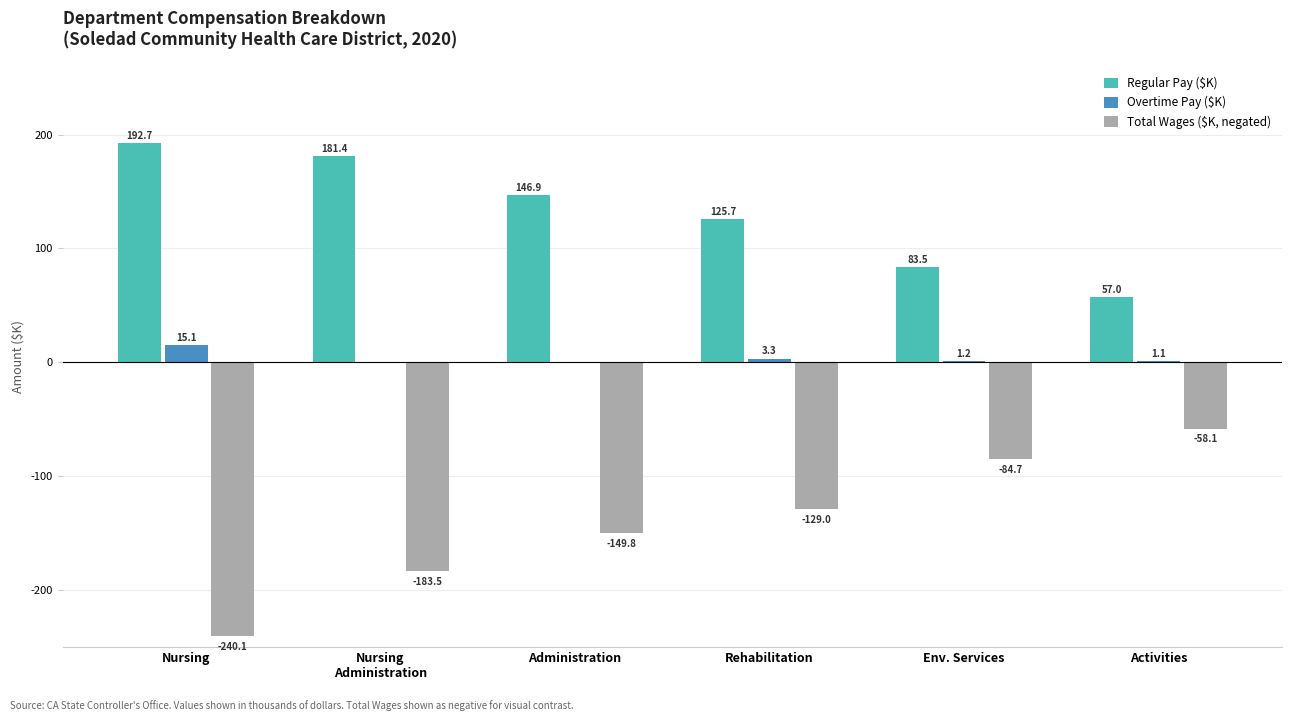

At which category does the chart reach its peak across all series?

Nursing